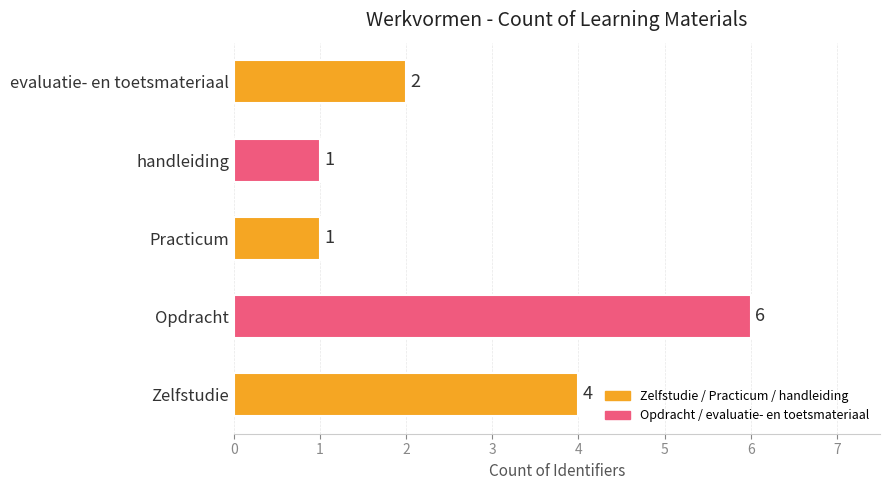

What is the sum of all values?

14